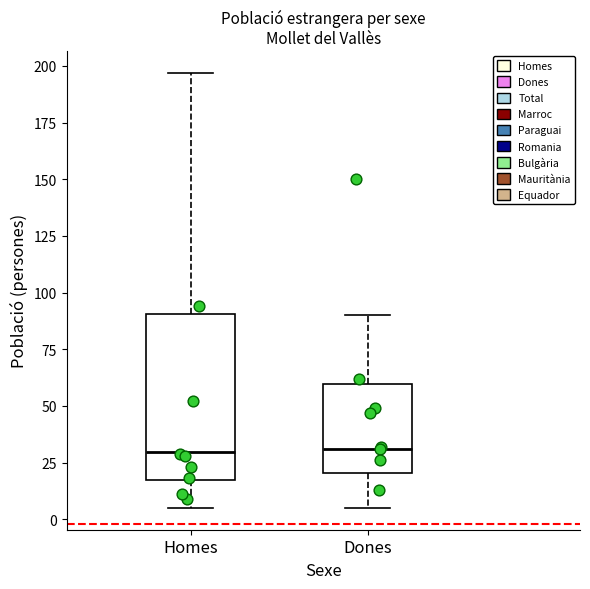

Reading left to right, read every box against the y-axis: the position of its median line, the range the box covers, and the ends of its whiskers. The values are not printed on the chart, so give them approximately, as read against the axis.

Homes: median 30, box 15 to 90, whiskers 5 to 195
Dones: median 30, box 20 to 60, whiskers 5 to 90